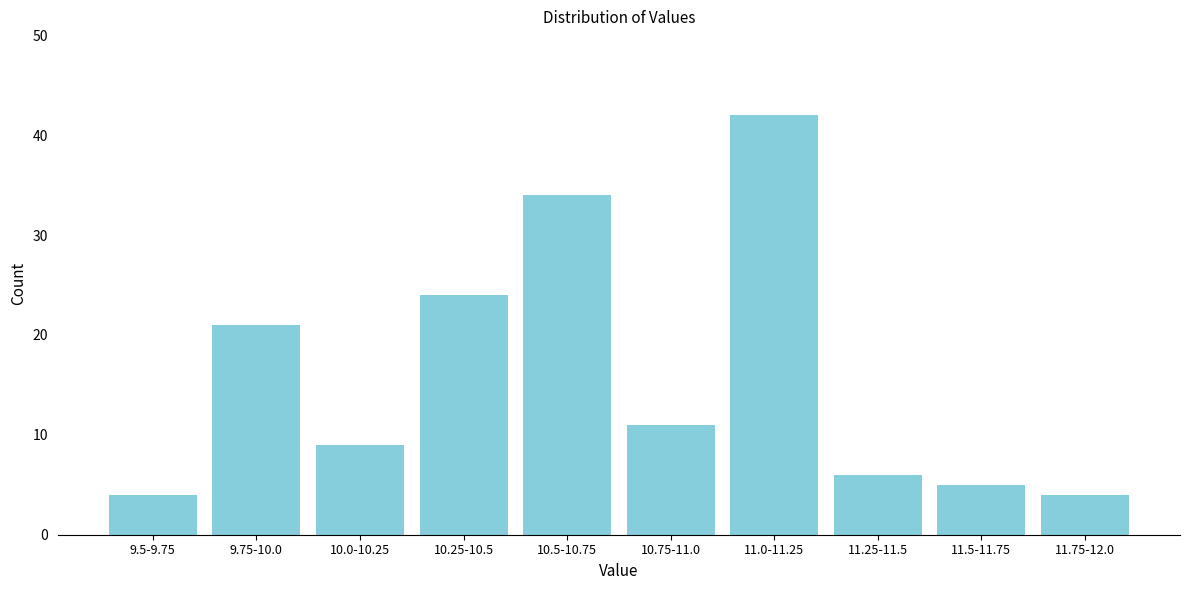

Reading left to right, list all the values displayed in this chart.

4	21	9	24	34	11	42	6	5	4